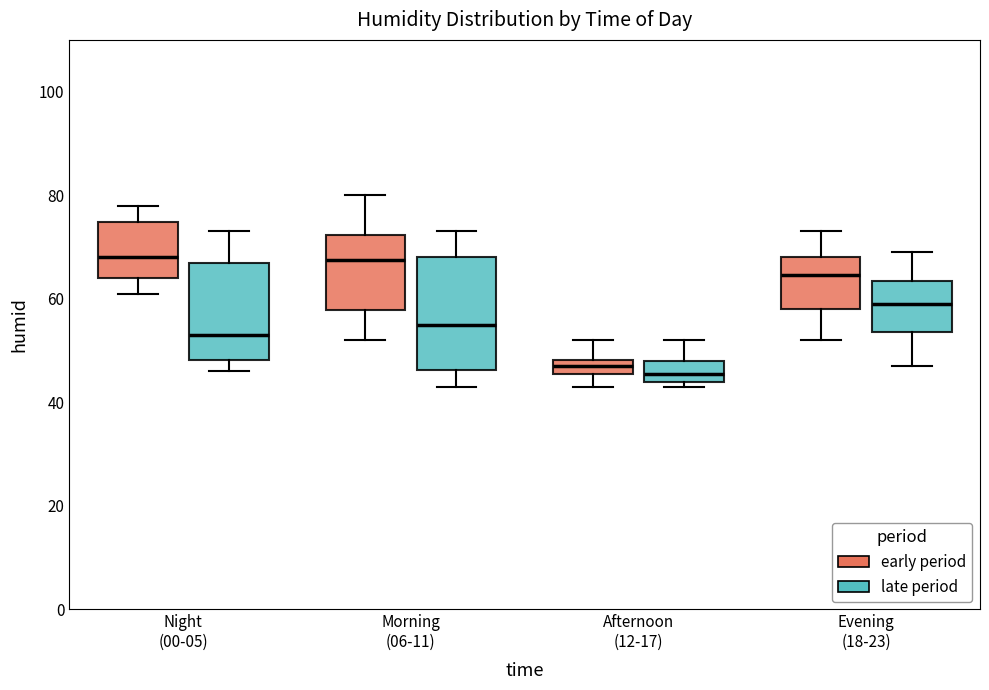

Which box is the tallest, from its lower edge to its upper edge?

Morning (06-11) (late period)